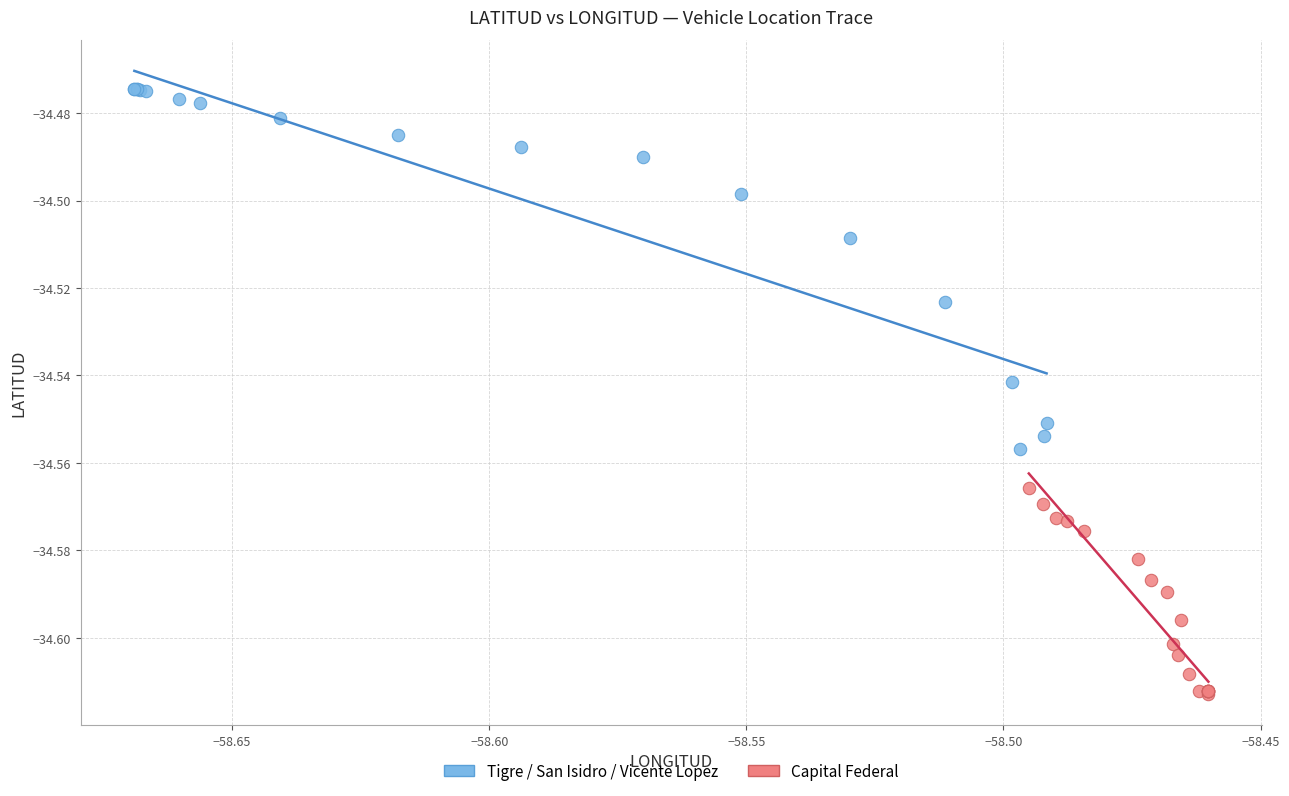

Which series reaches the maximum Y coordinate?

Tigre / San Isidro / Vicente Lopez